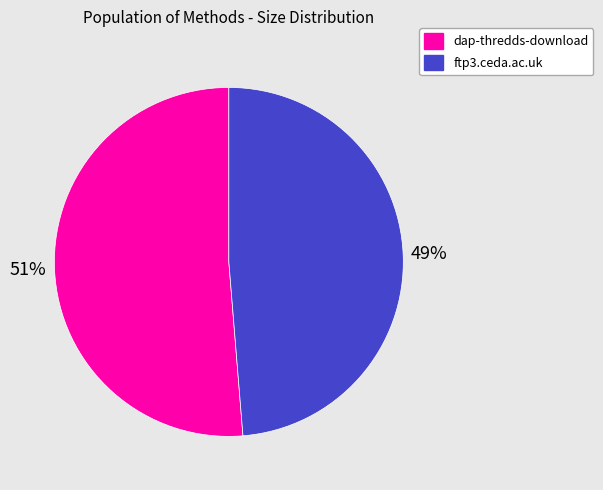

What is the smallest slice in the pie chart?

ftp3.ceda.ac.uk